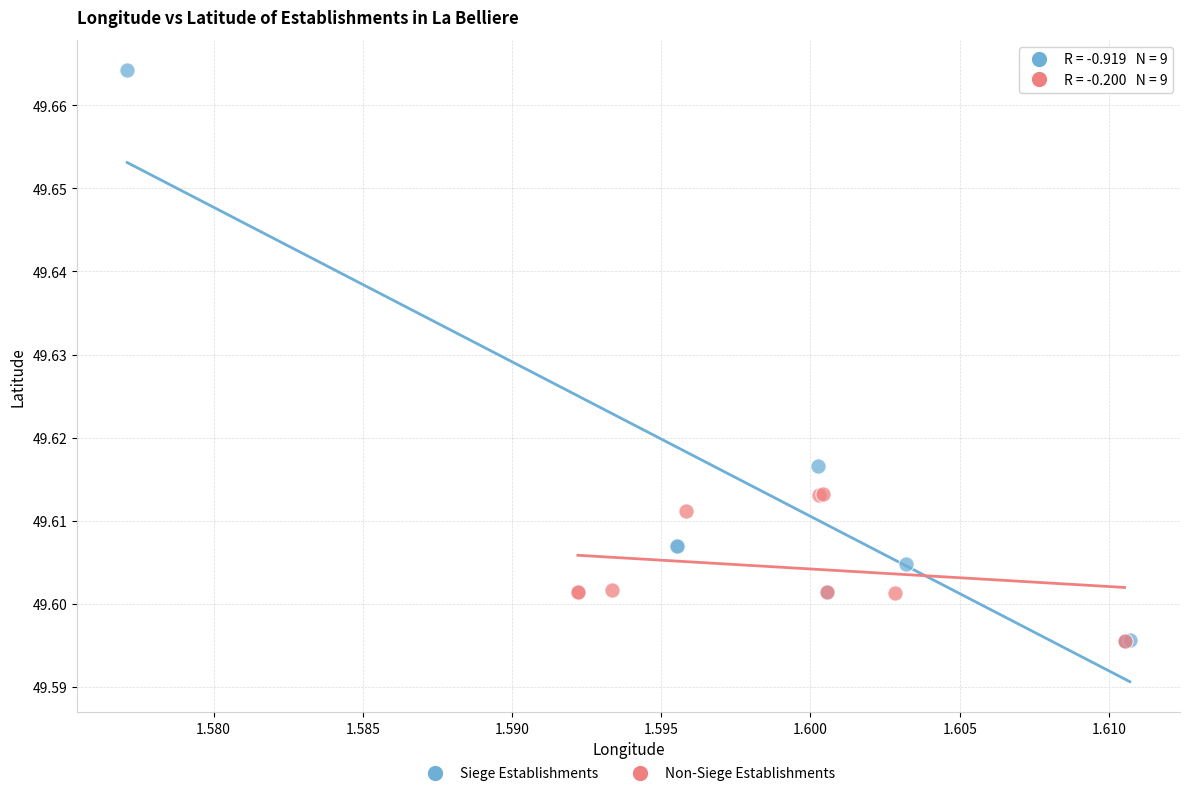

Which series contains the highest Y value?

Siege Establishments